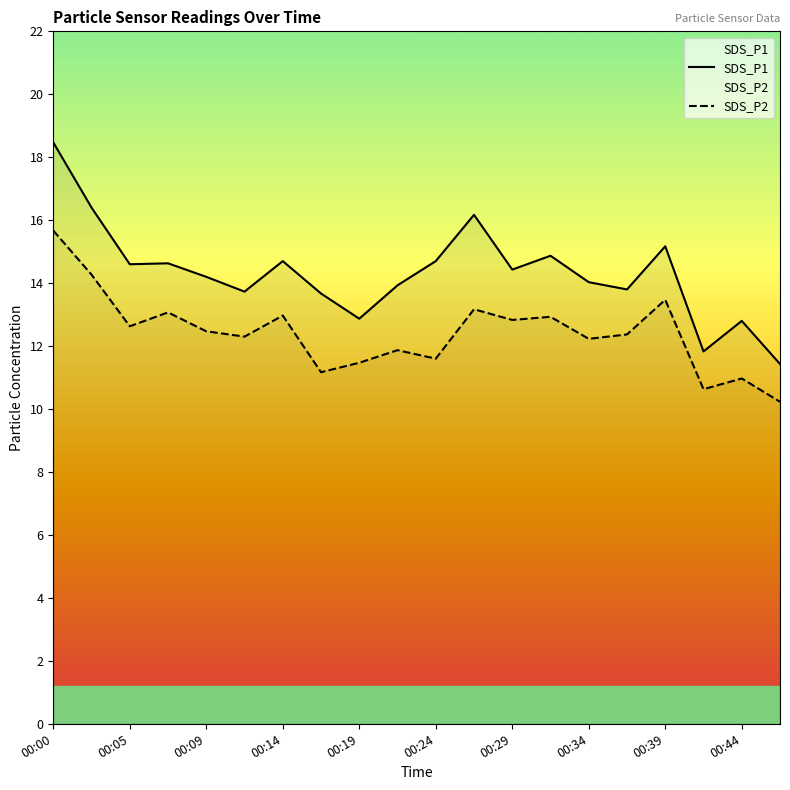

Read the SDS_P1 value at 15.

13.8